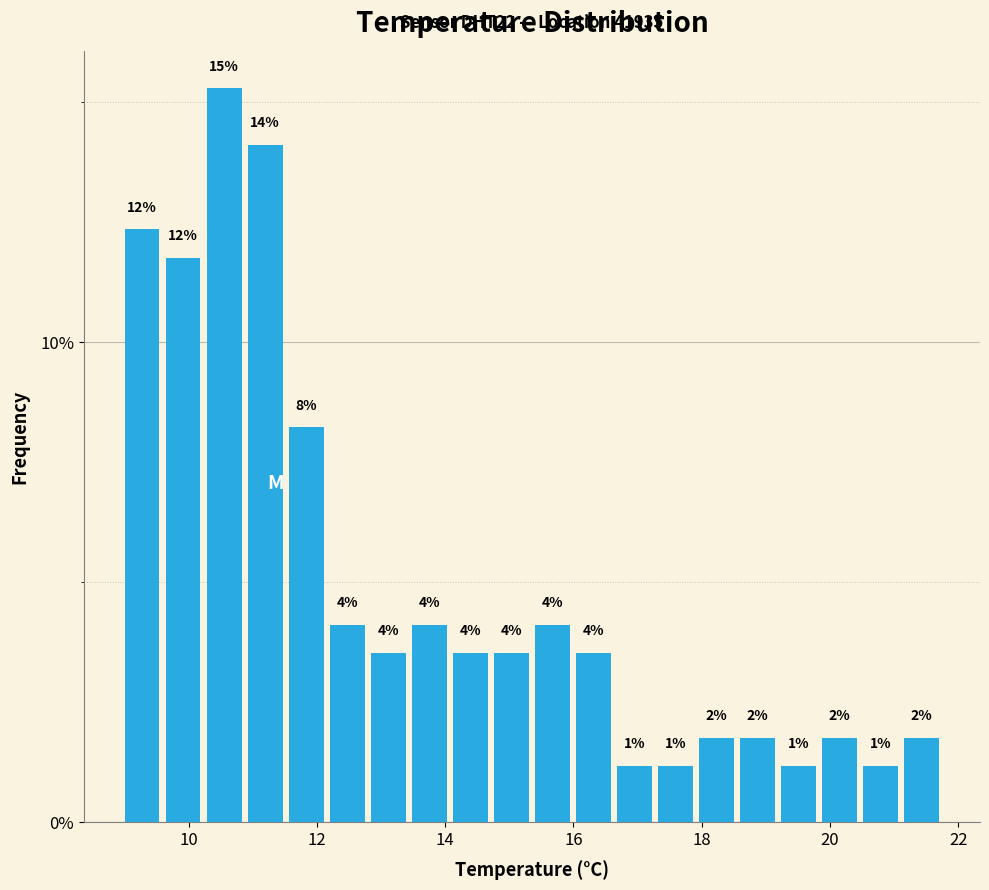

Around what value on the x-axis is the tallest bar? Give the approximate position of its centre, as read against the axis.

10.6